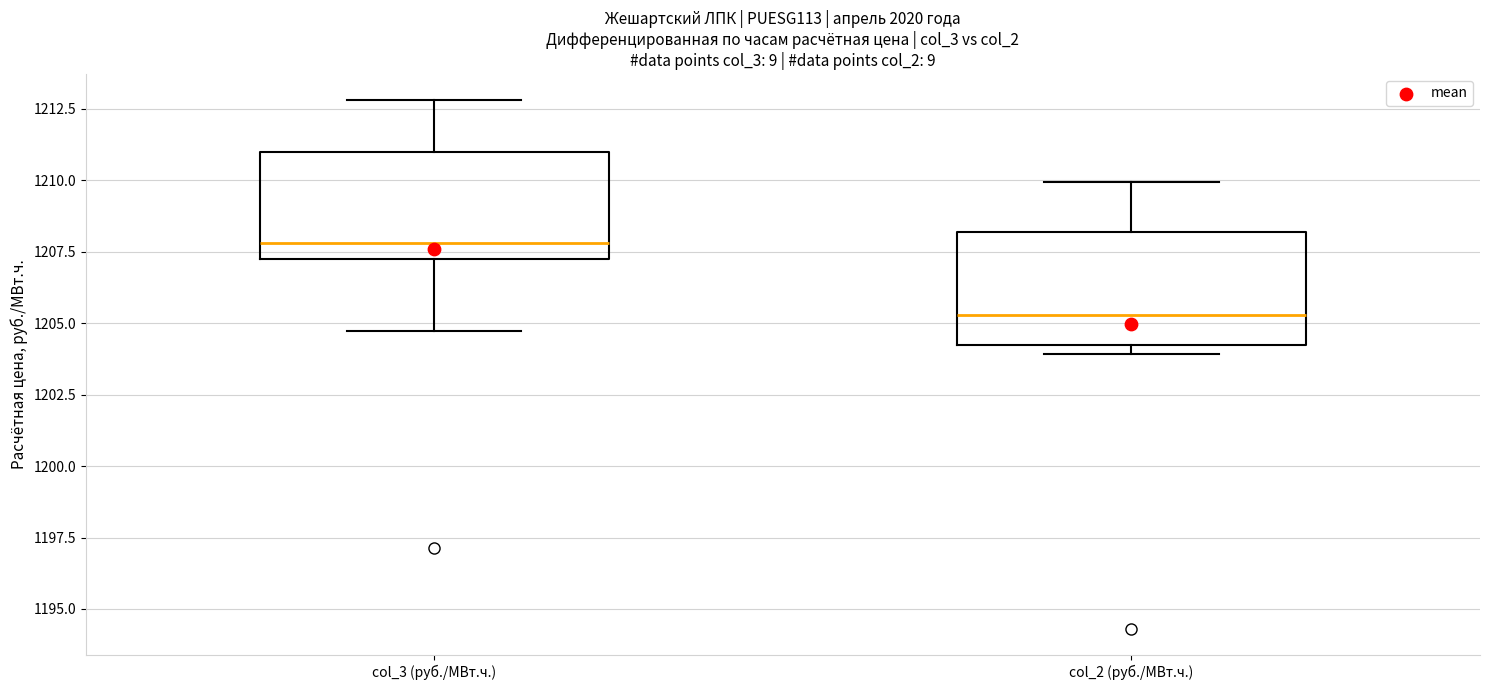

Reading left to right, read every box against the y-axis: the position of its median line, the range the box covers, and the ends of its whiskers. The values are not printed on the chart, so give them approximately, as read against the axis.

col_3 (руб./МВт.ч.): median 1208.0, box 1207.5 to 1211.0, whiskers 1204.5 to 1213.0
col_2 (руб./МВт.ч.): median 1205.5, box 1204.0 to 1208.0, whiskers 1204.0 (just below the box's lower edge) to 1210.0